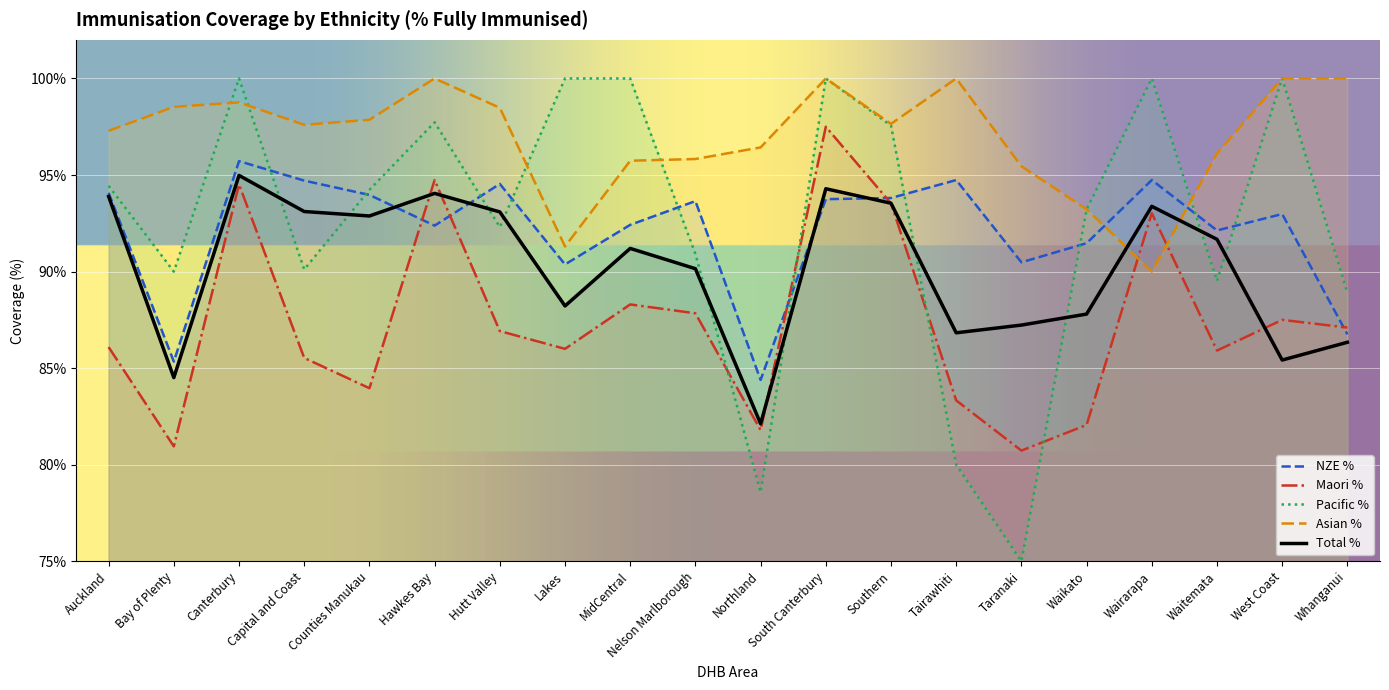

How many interior local peaks does the Maori % series have?

6